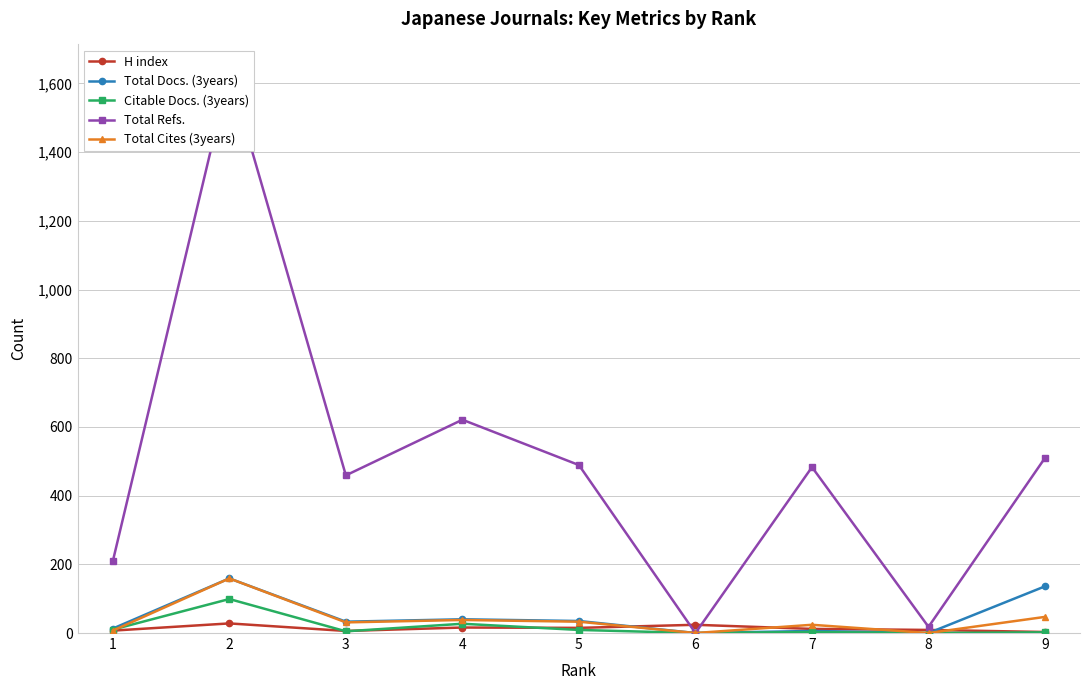

What is the sum of the Total Cites (3years) values at 2 and 1?

166